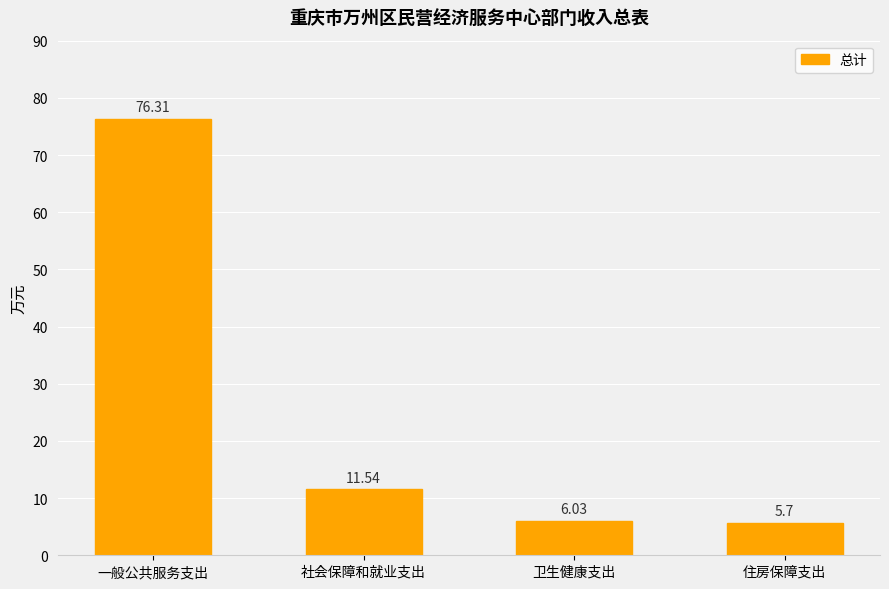

Reading right to left, list all the values displayed in this chart.

5.7	6.0	11.5	76.3